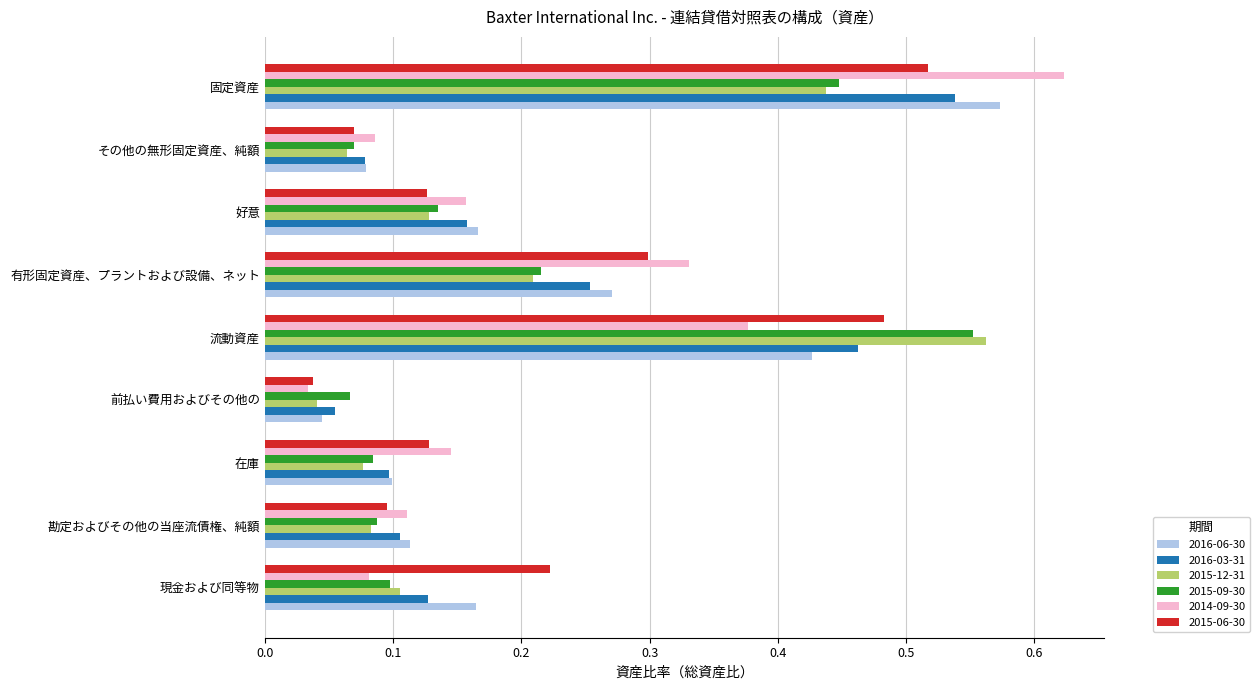

What is the sum of all 2015-12-31 values?

1.7